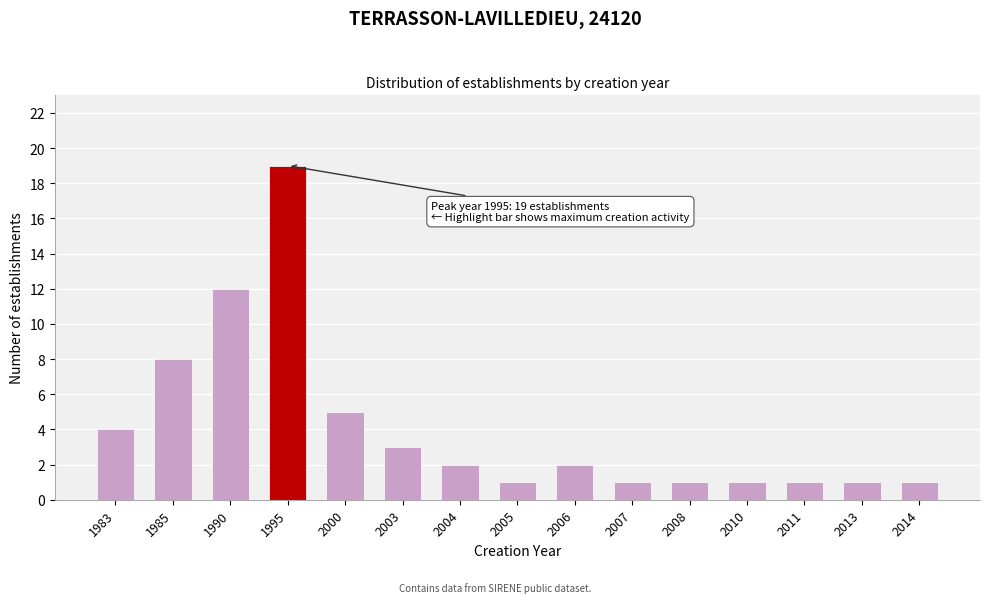

Reading left to right, list all the values displayed in this chart.

4	8	12	19	5	3	2	1	2	1	1	1	1	1	1